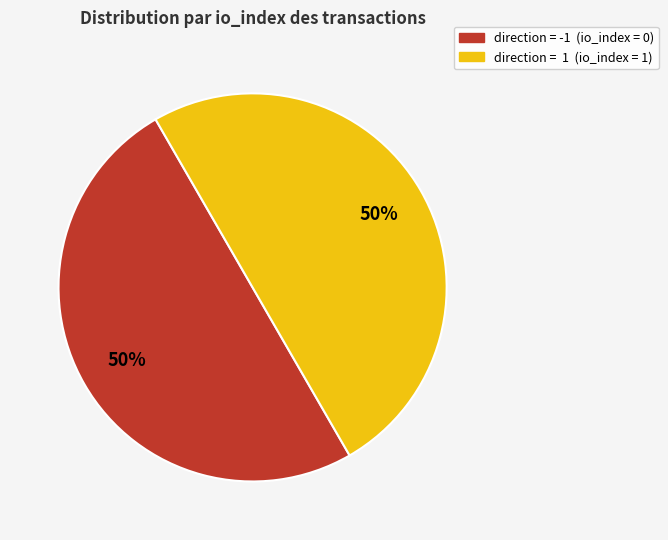

To the nearest percent, what is the difference between the largest and smallest slice percentages?

0%